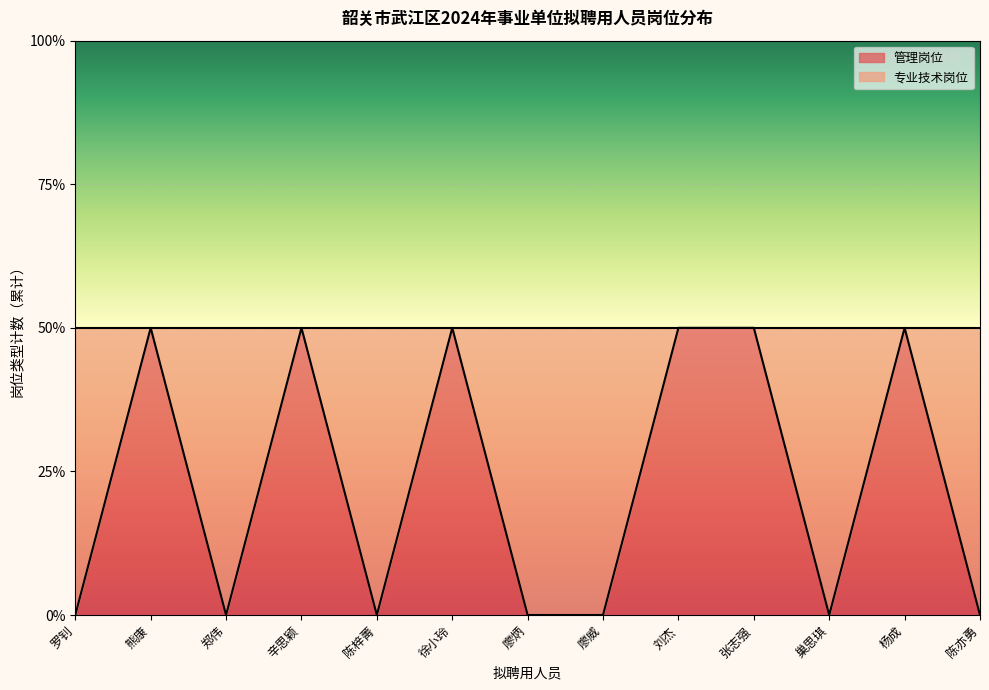

What is the value of the 10th point from the left?

1